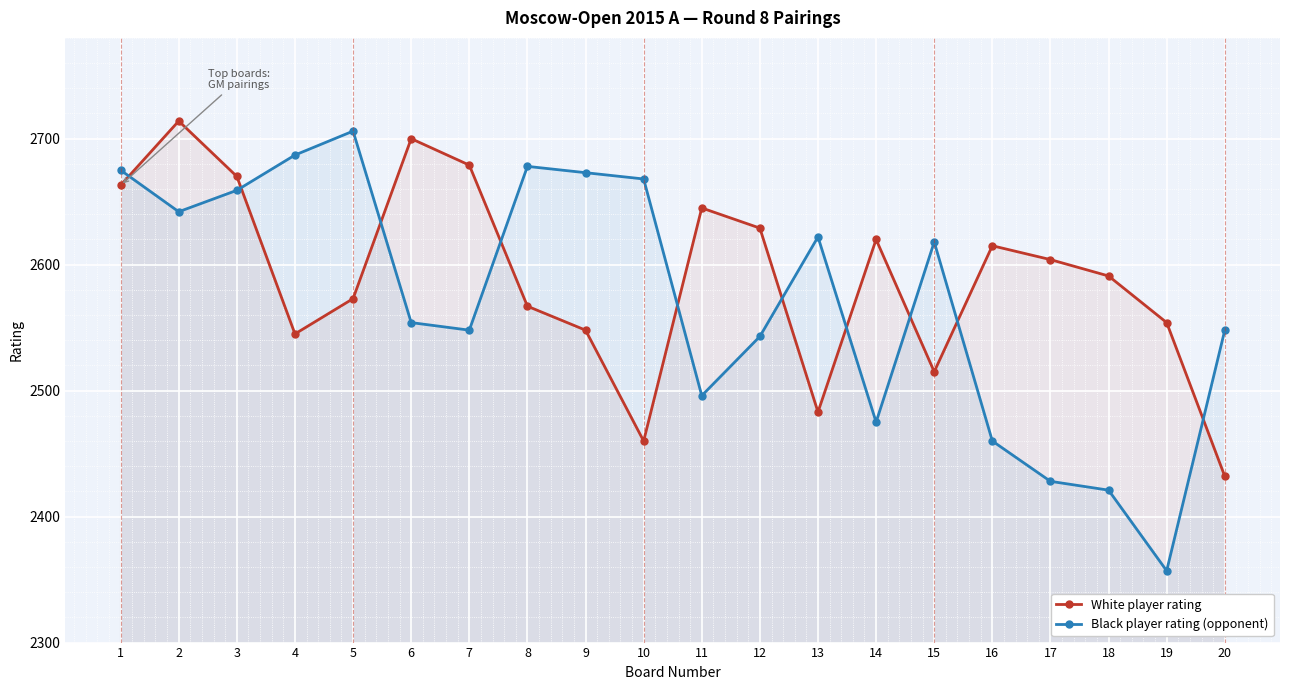

How many values in the Black player rating (opponent) series exceed 2618?

9